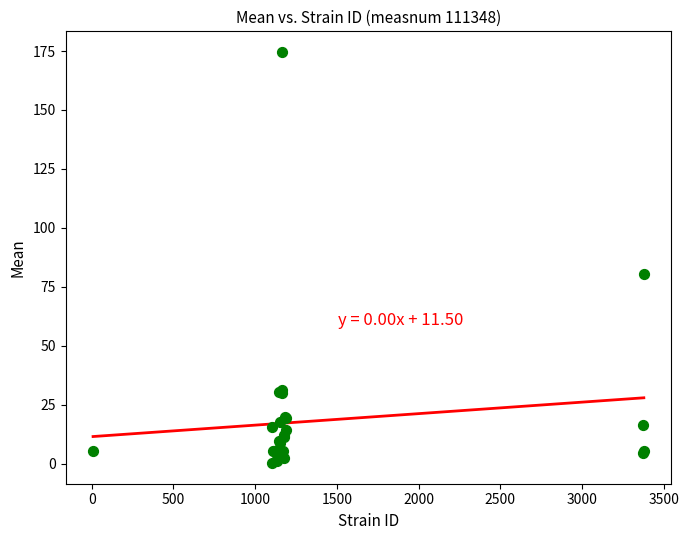

What Y value in the scatter plot is closest to 87?

80.5